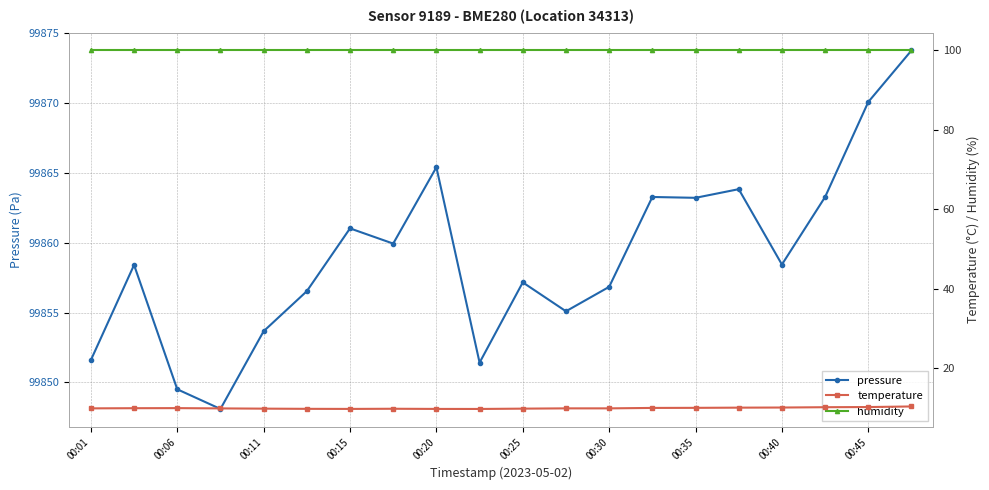

How many categories are shown in the chart?

20